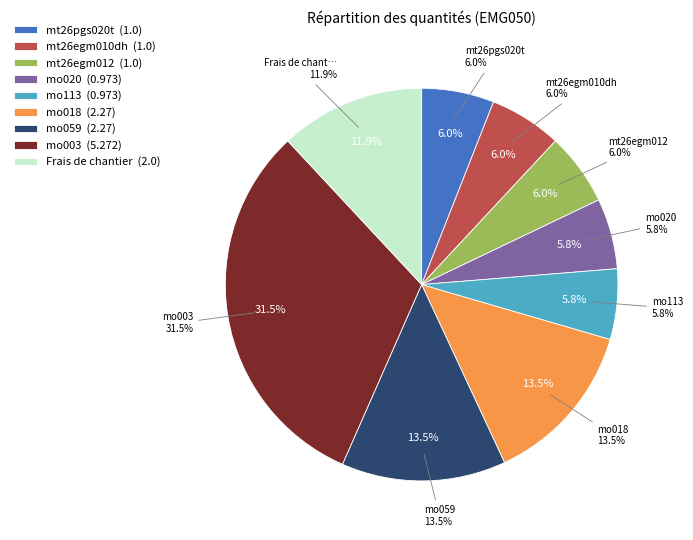

Combined, do mo003 and mo059 account for over 50%?

No